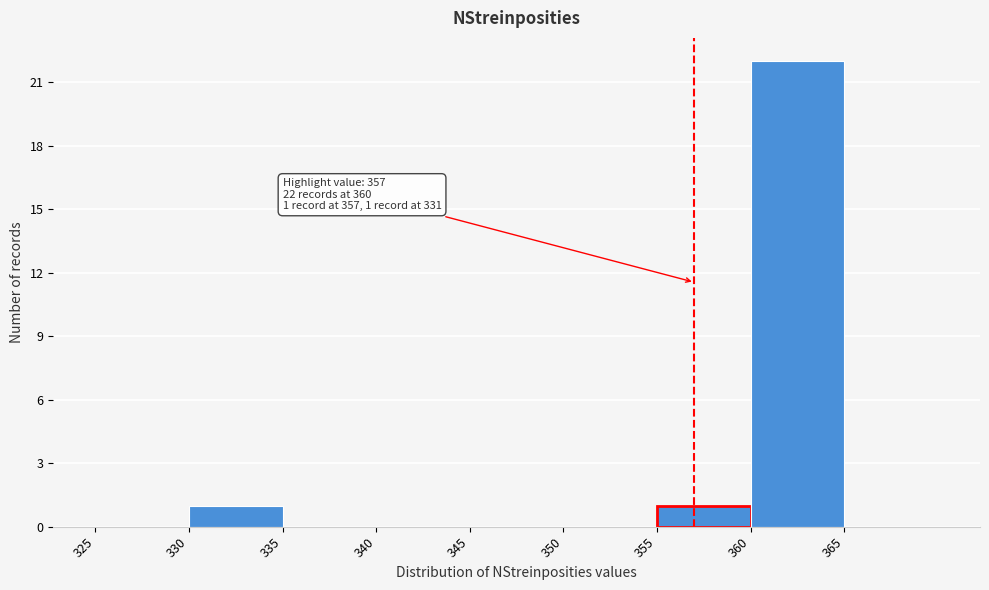

Which range on the x-axis has the tallest bar?

360 to 365